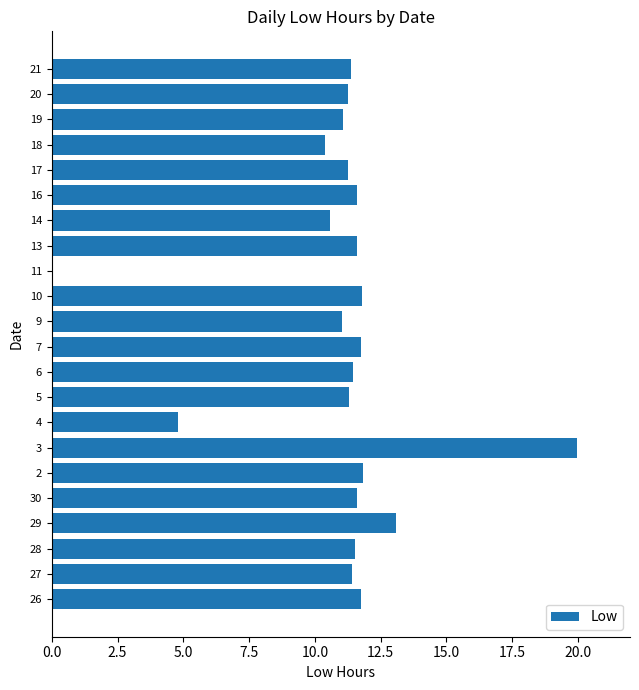

Read the value at 6.

11.4